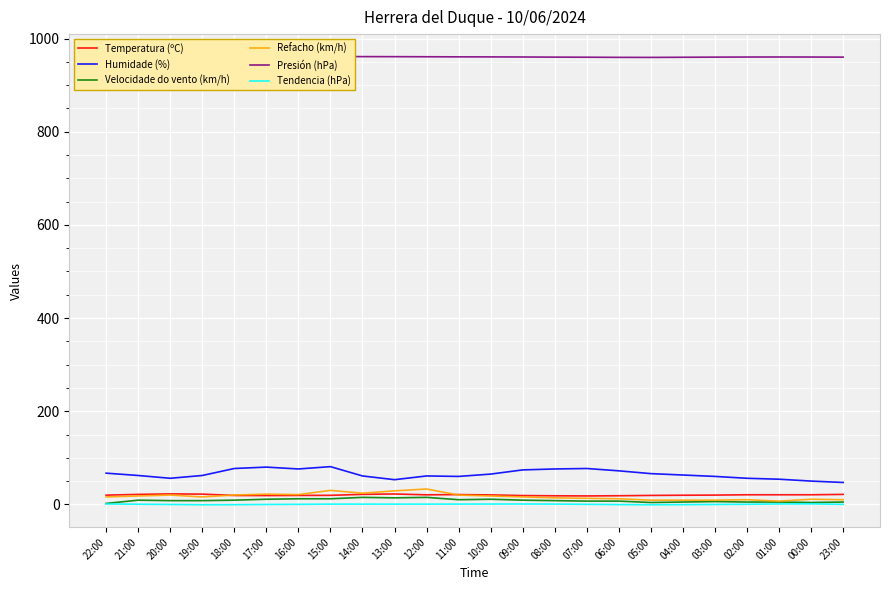

Is it true that Tendencia (hPa) equals -1.2 at 19:00?

False